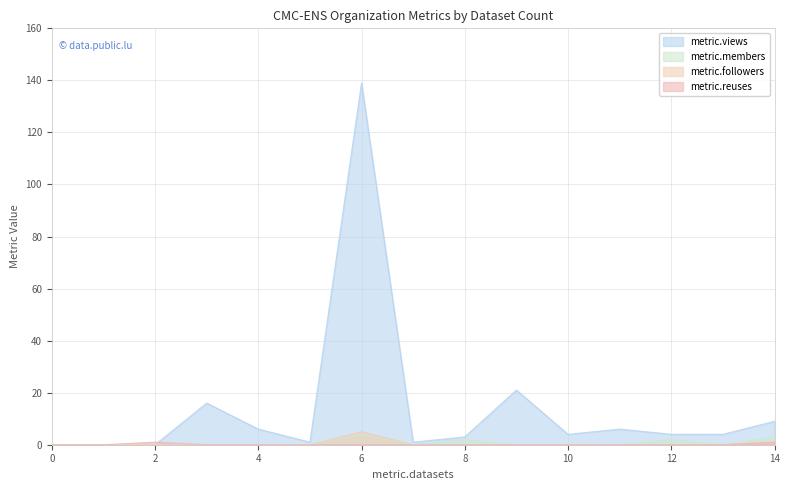

List the labels in order of metric.reuses value, largest first.

2, 14, 0, 1, 3, 4, 5, 6, 7, 8, 9, 10, 11, 12, 13